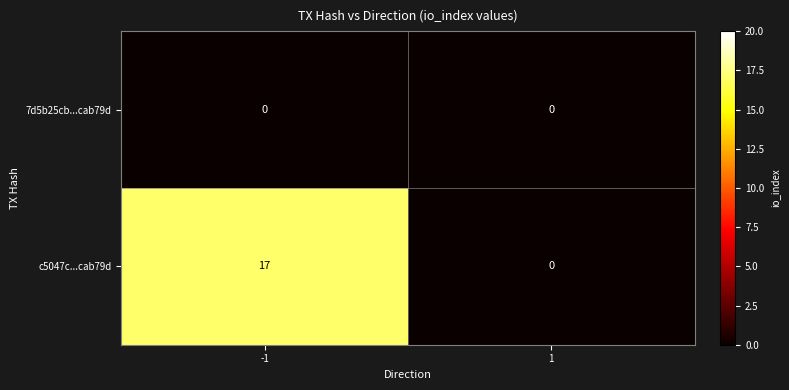

At how many categories does at least one series exceed 12?

1